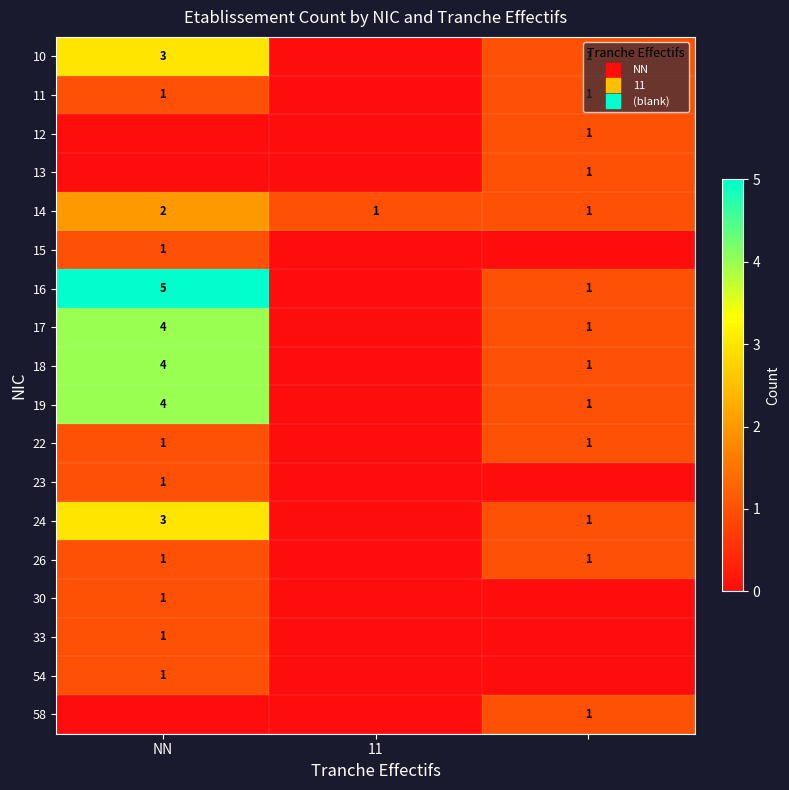

Is it true that 54 equals 1 at NN?

False